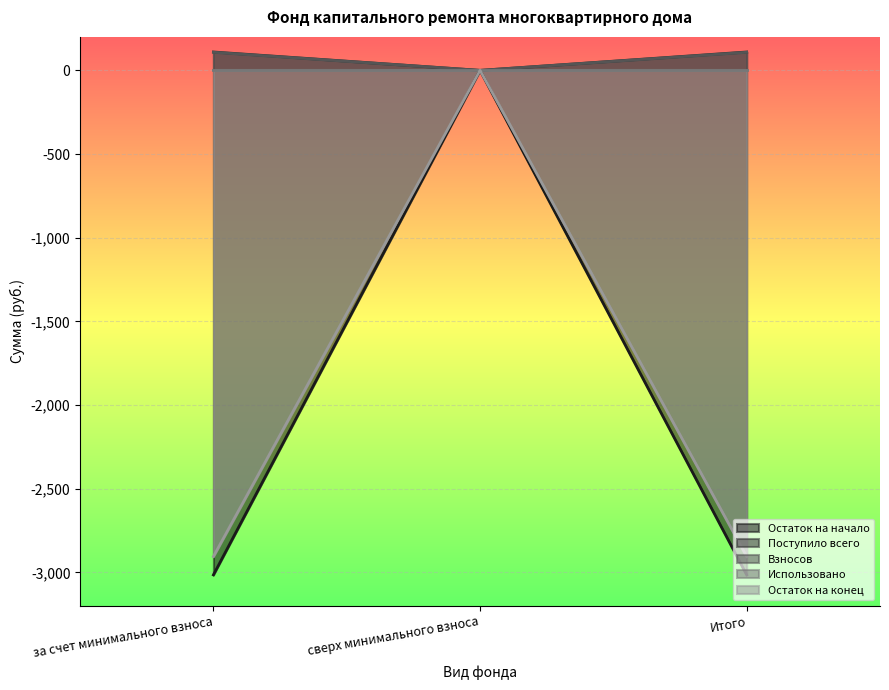

The value of Остаток на начало at Итого is -4440.8. True or false?

False